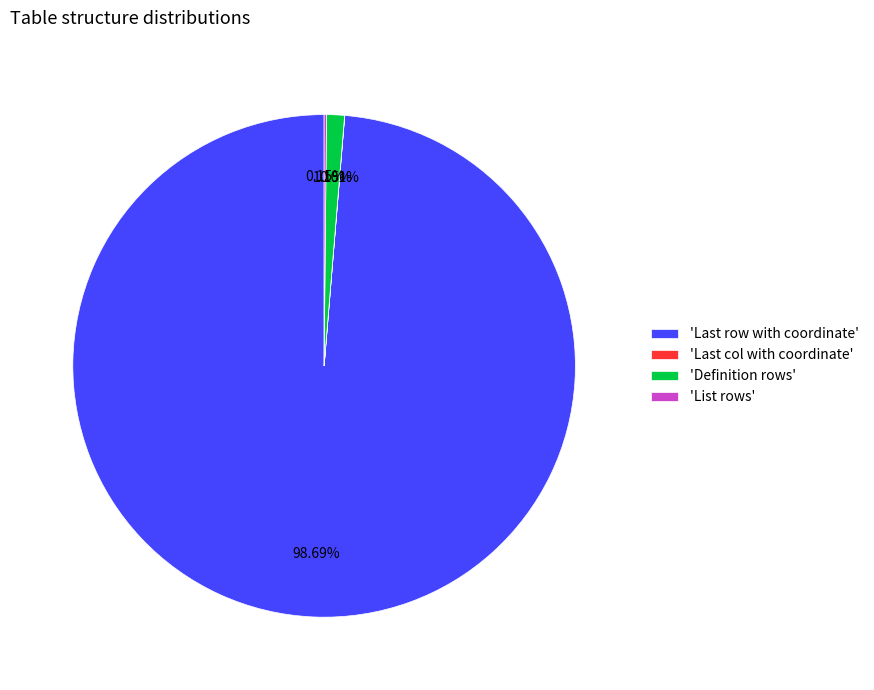

Which category accounts for the majority?

'Last row with coordinate'